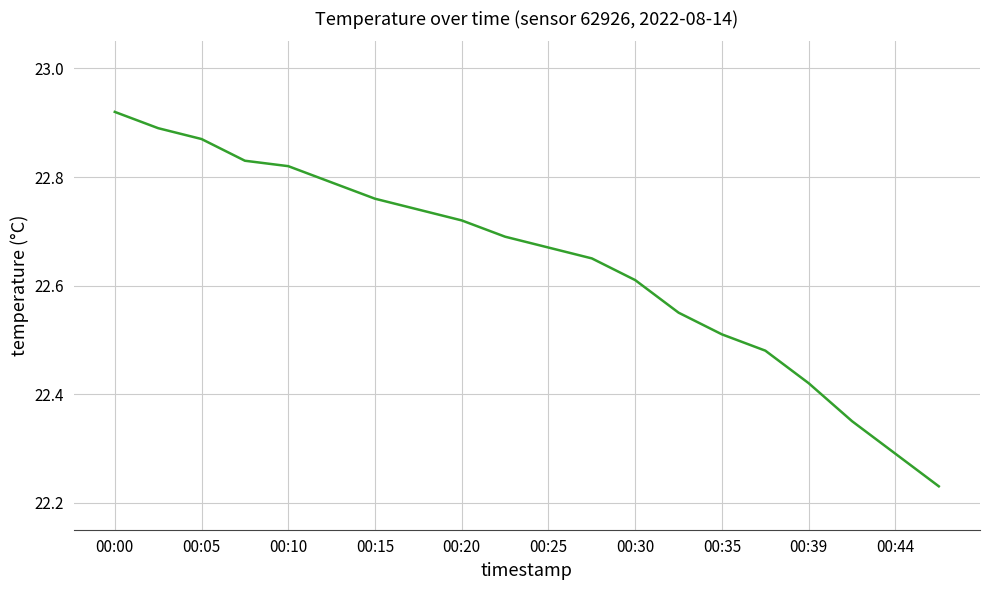

True or false: the data has more than 2 interior local peaks.

False